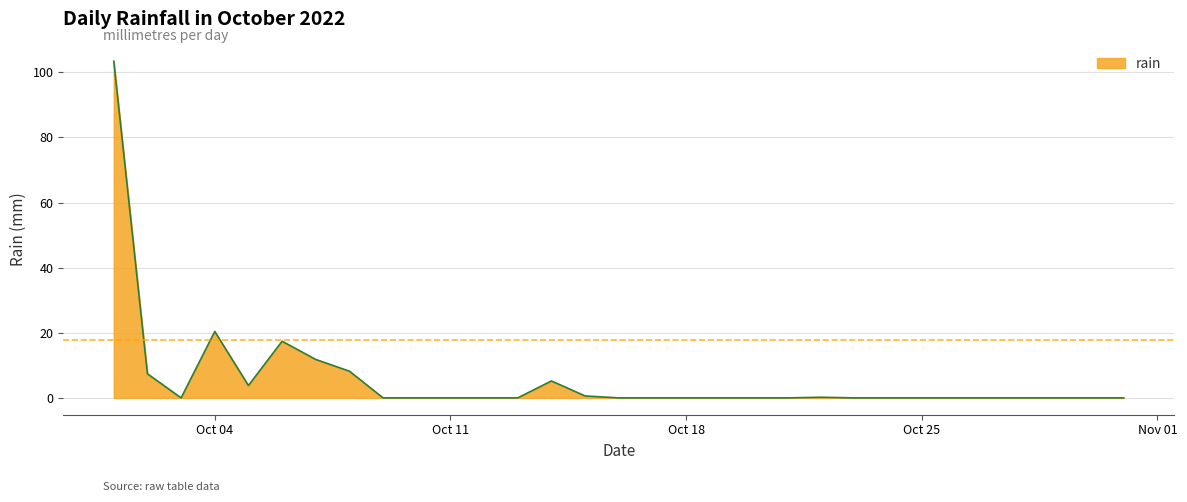

Does the chart have visible grid lines?

Yes